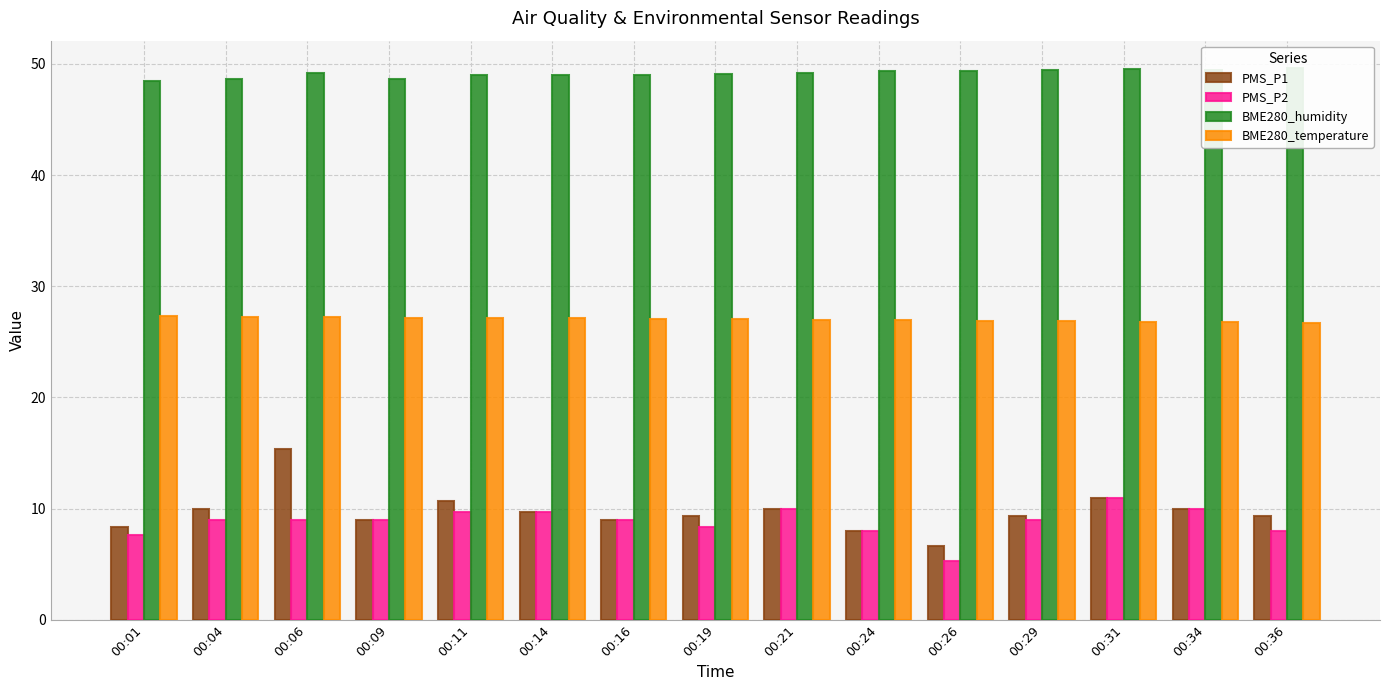

Reading left to right, what are all the values shown in this chart?

PMS_P1: 8.3	10.0	15.3	9.0	10.7	9.7	9.0	9.3	10.0	8.0	6.7	9.3	11.0	10.0	9.3
PMS_P2: 7.7	9.0	9.0	9.0	9.7	9.7	9.0	8.3	10.0	8.0	5.3	9.0	11.0	10.0	8.0
BME280_humidity: 48.4	48.6	49.2	48.7	49.0	49.0	49.0	49.0	49.2	49.4	49.3	49.5	49.5	49.5	49.6
BME280_temperature: 27.3	27.2	27.2	27.2	27.2	27.1	27.1	27.0	27.0	26.9	26.9	26.9	26.8	26.8	26.7